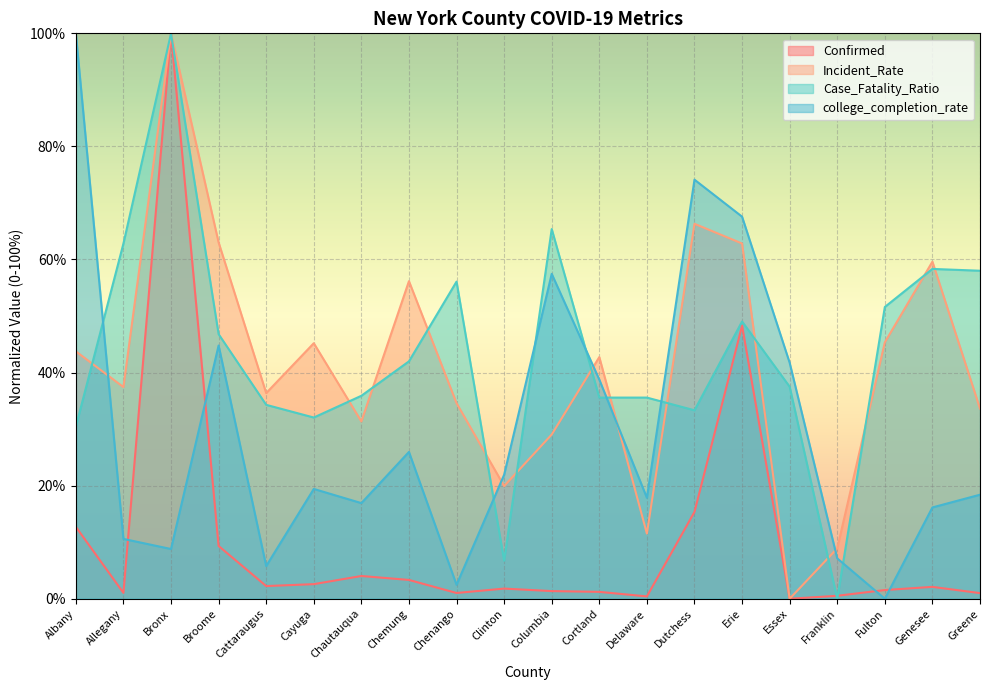

What is the difference between the second highest and minimum values in the Confirmed series?

48.3